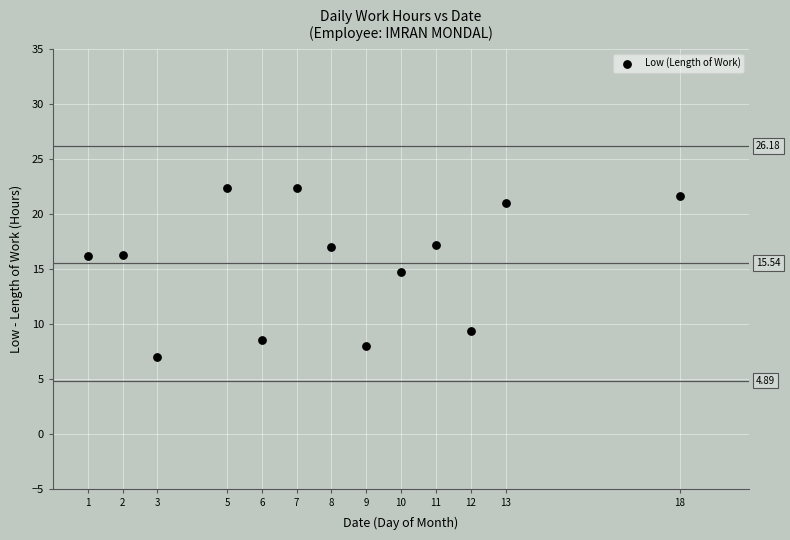

What is the range of X values (max minus min)?

17.0